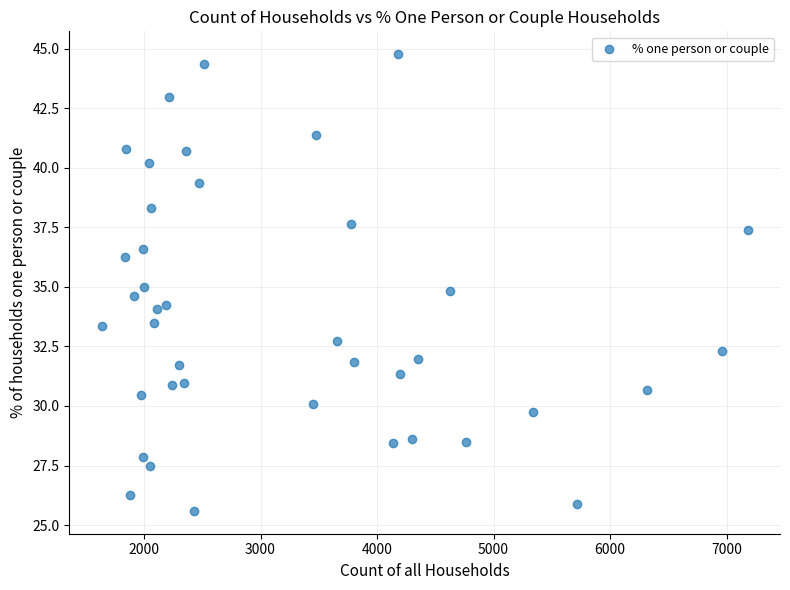

What is the range of X values (max minus min)?

5544.0